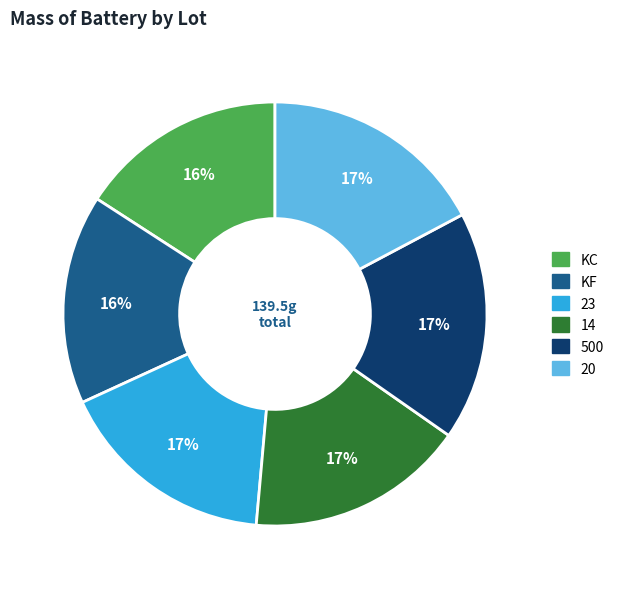

Combined, do 14 and KC account for over 50%?

No